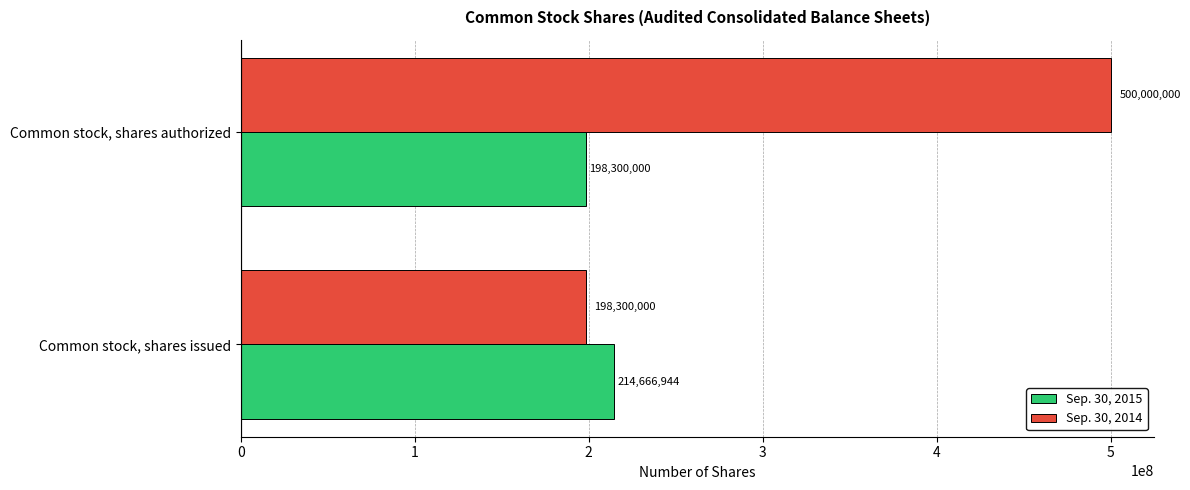

Which series has the largest range (max minus min)?

Sep. 30, 2014